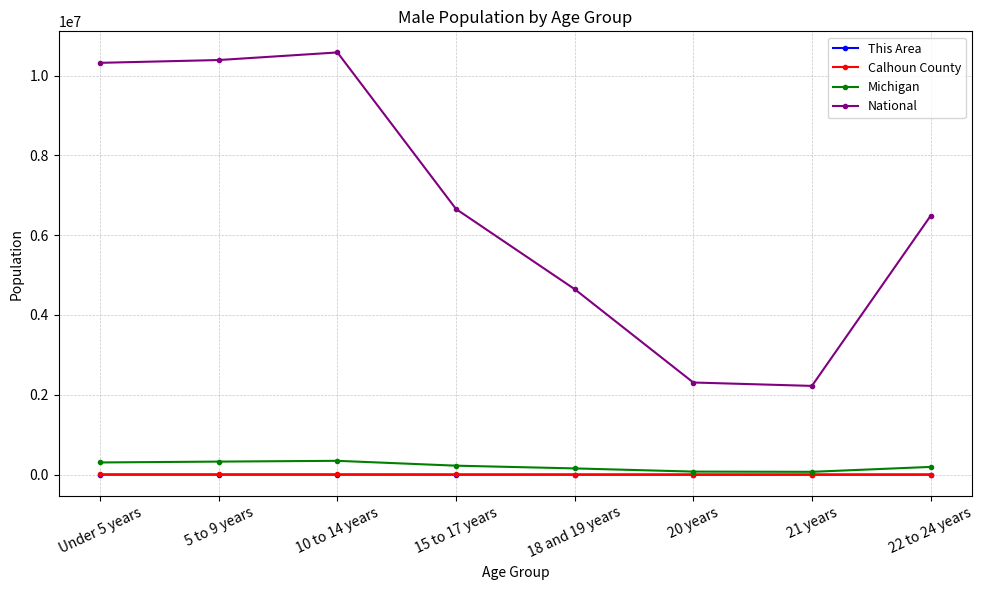

The value of National at 15 to 17 years is 9181866. True or false?

False